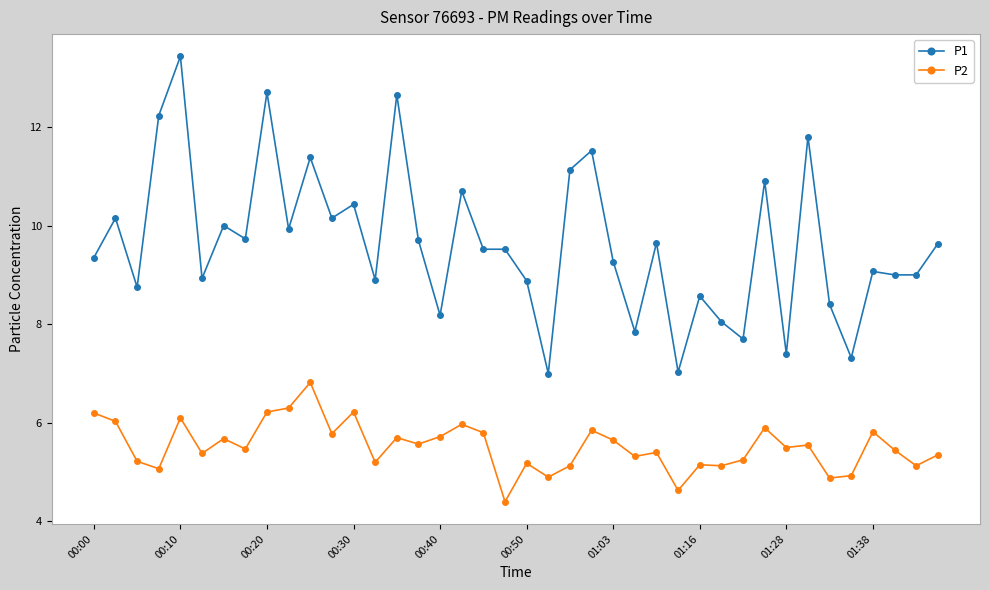

How many lines are shown in the chart?

2